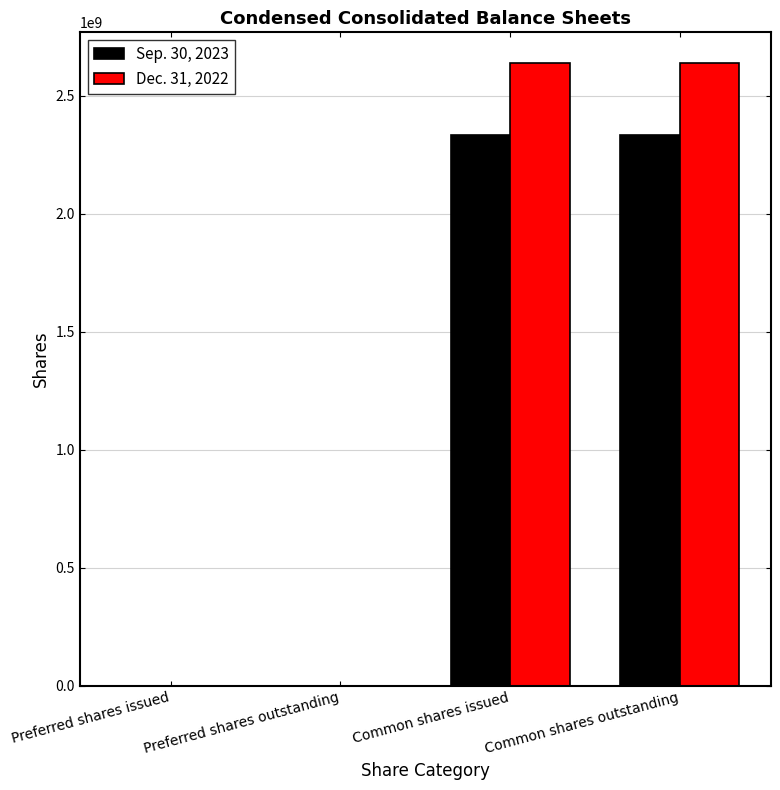

What is the maximum value shown in the chart?

2636275489